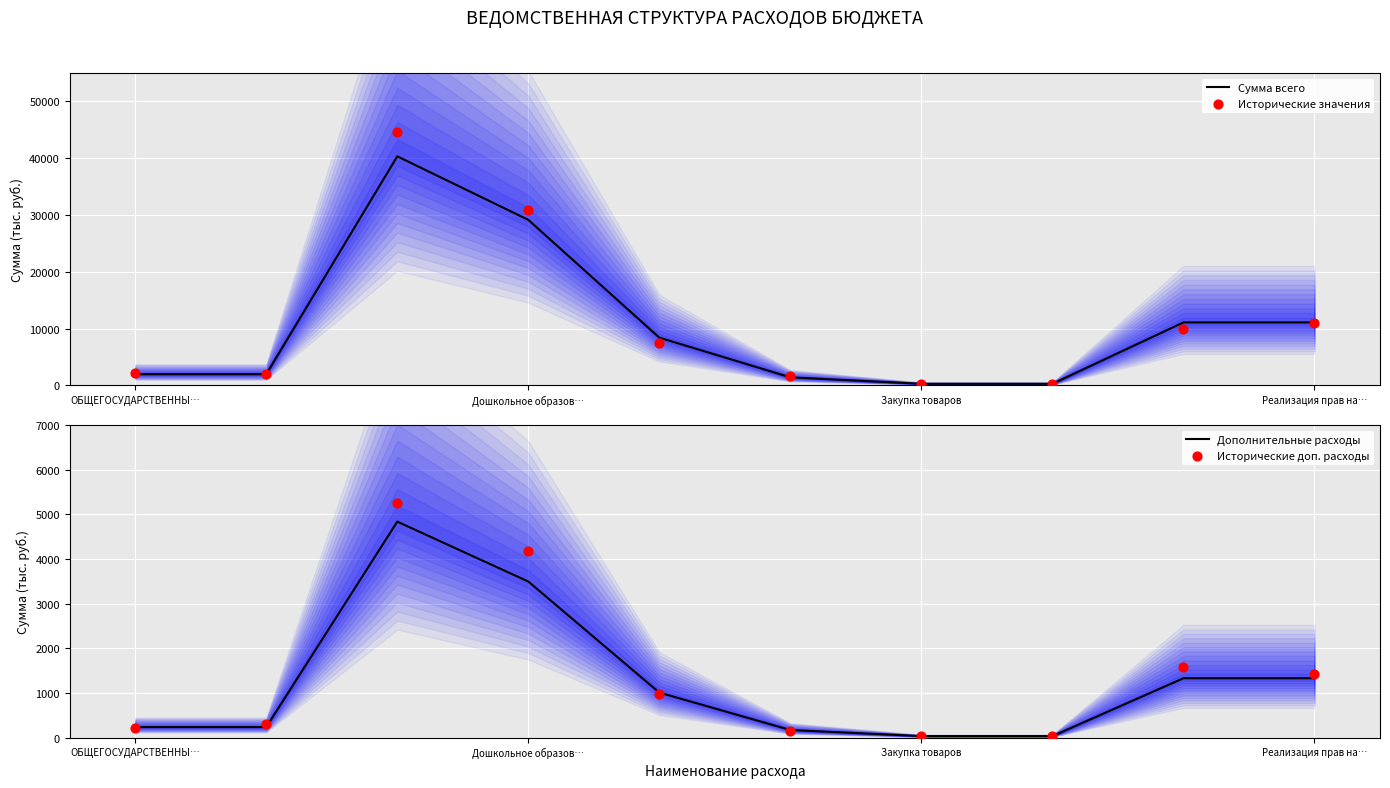

What is the total value across all series at 8?

23836.9